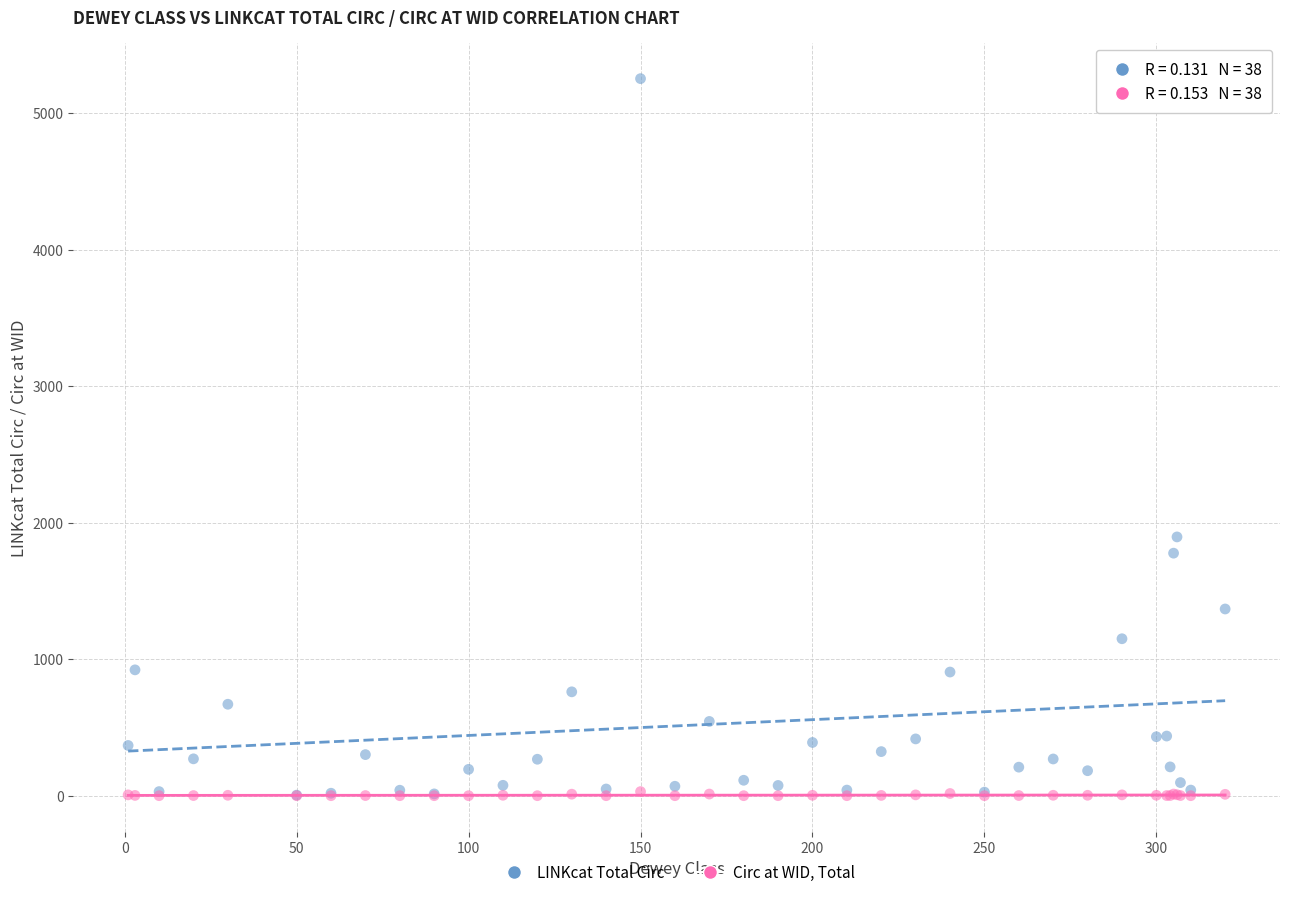

In the LINKcat Total Circ series, what Y value is closest to 2629?

1896